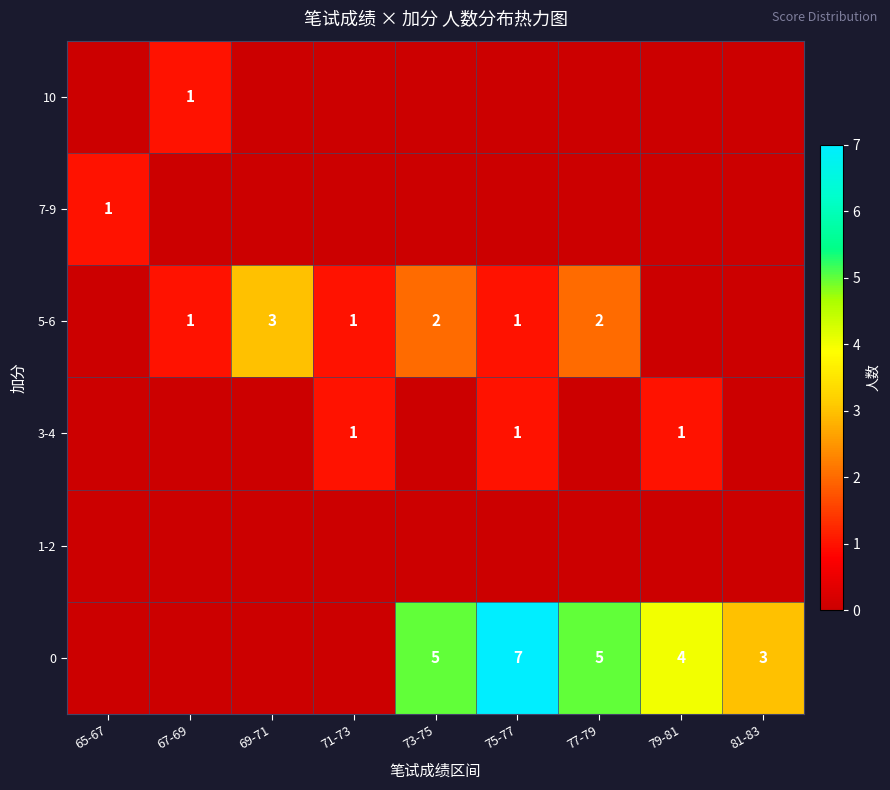

True or false: 5-6 has a value of 1 at 67-69.

True